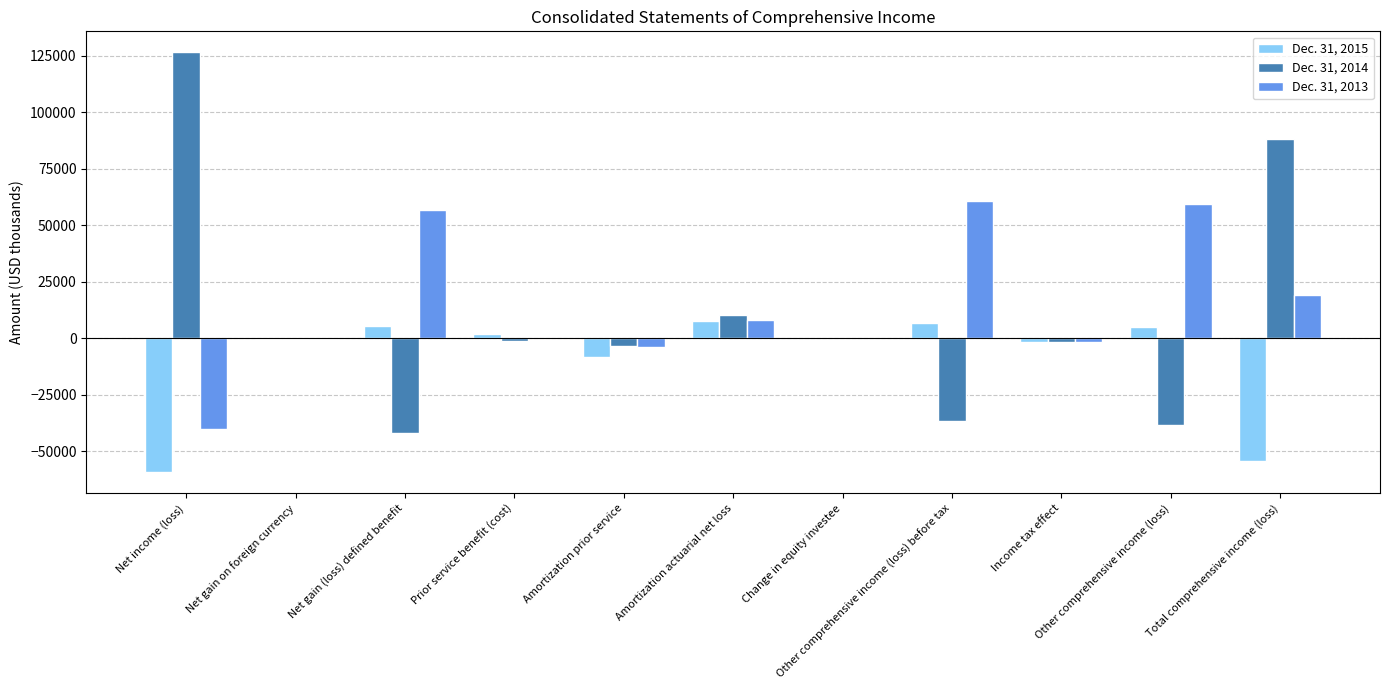

What is the greatest value displayed?

126474